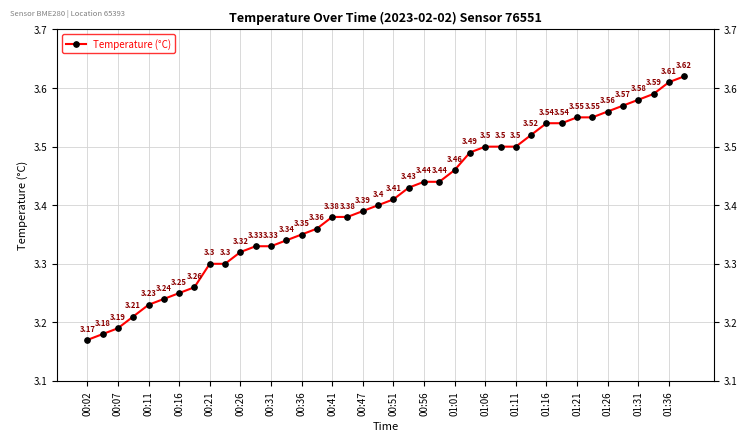

Is this an area chart (filled region under the line)?

No